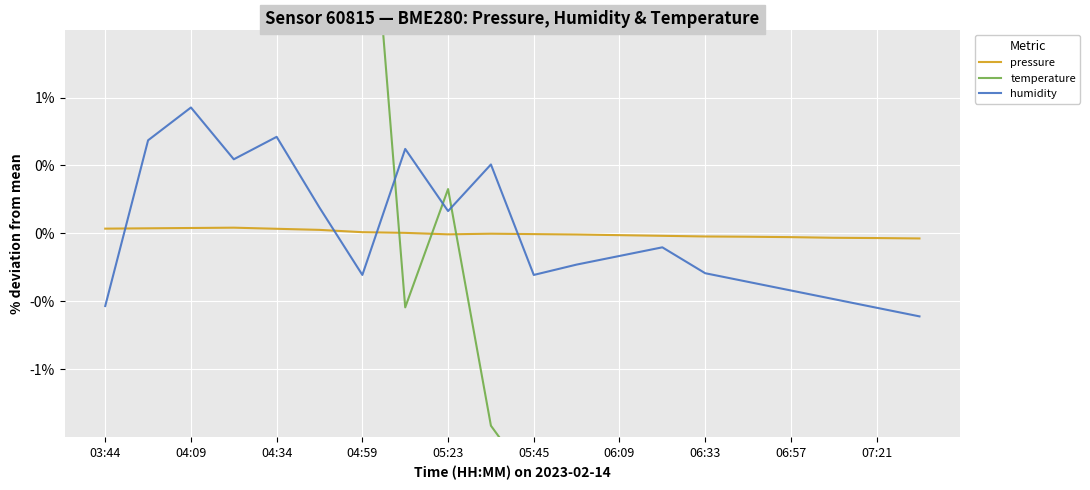

At which label does pressure first exceed 0?

03:44